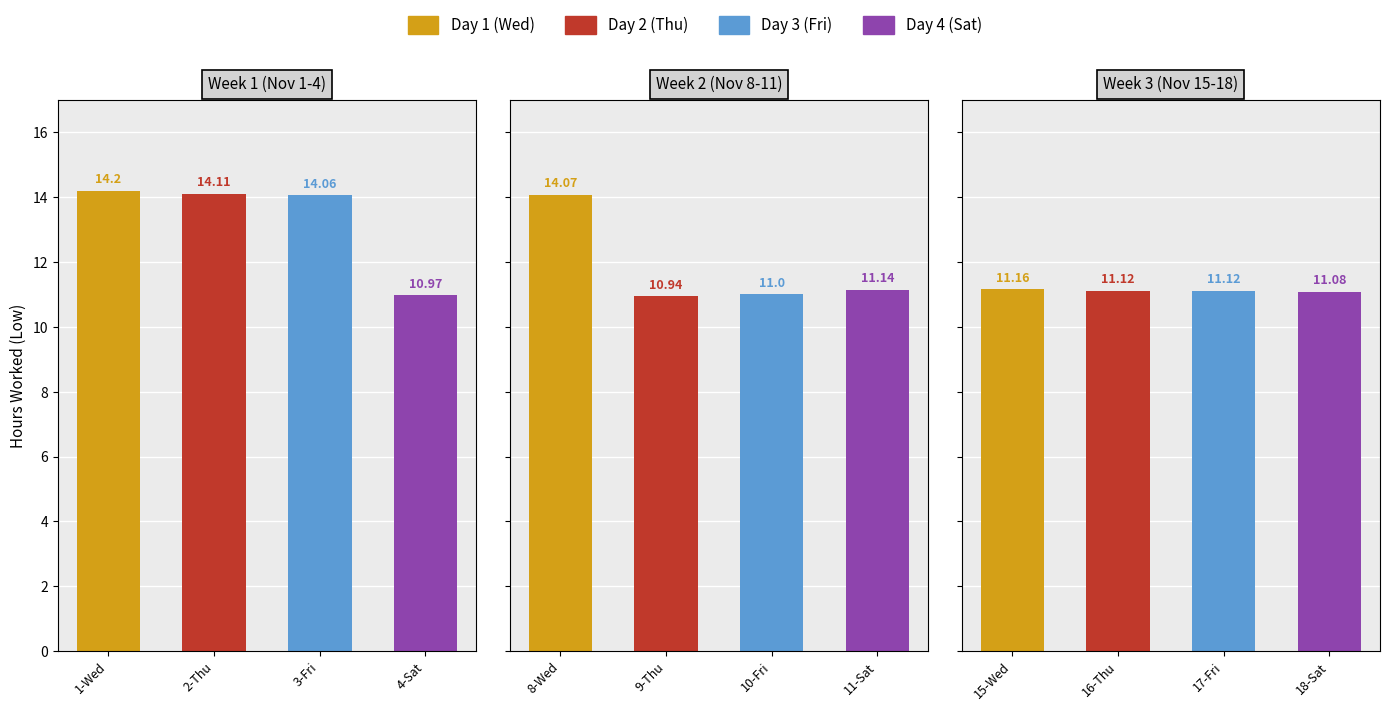

Reading right to left, list all the values displayed in this chart.

Low (early week): 2=11.1	1=14.1	0=14.2
Low (mid week): 2=11.2	1=10.9	0=14.1
Low (late week): 2=11.1	1=11.0	0=14.1
Low (weekend): 2=11.1	1=11.1	0=11.0